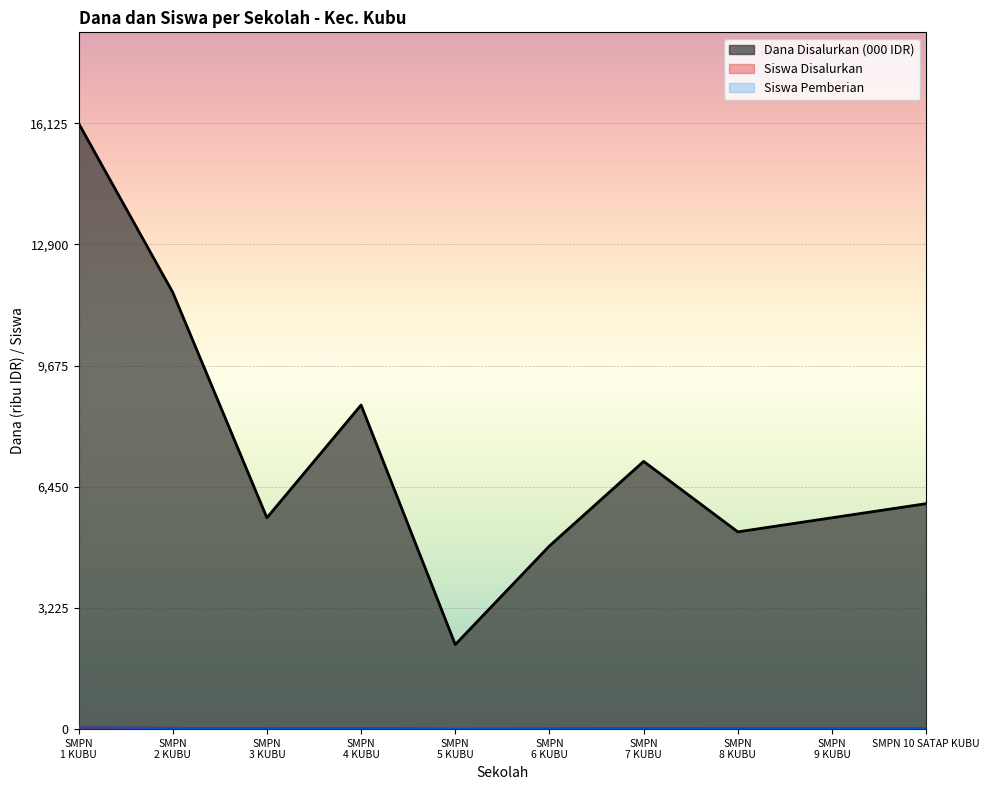

True or false: Siswa Disalurkan and Siswa Pemberian cross at least once.

False